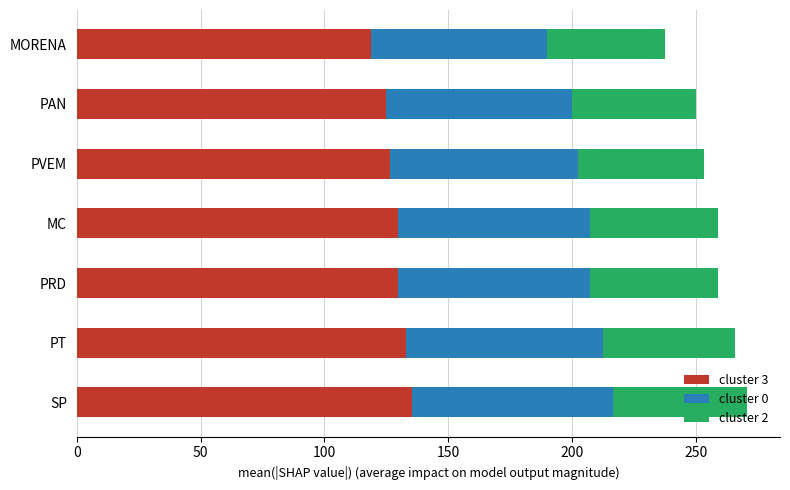

What is the difference between the second highest and second lowest values in the cluster 3 series?

7.9